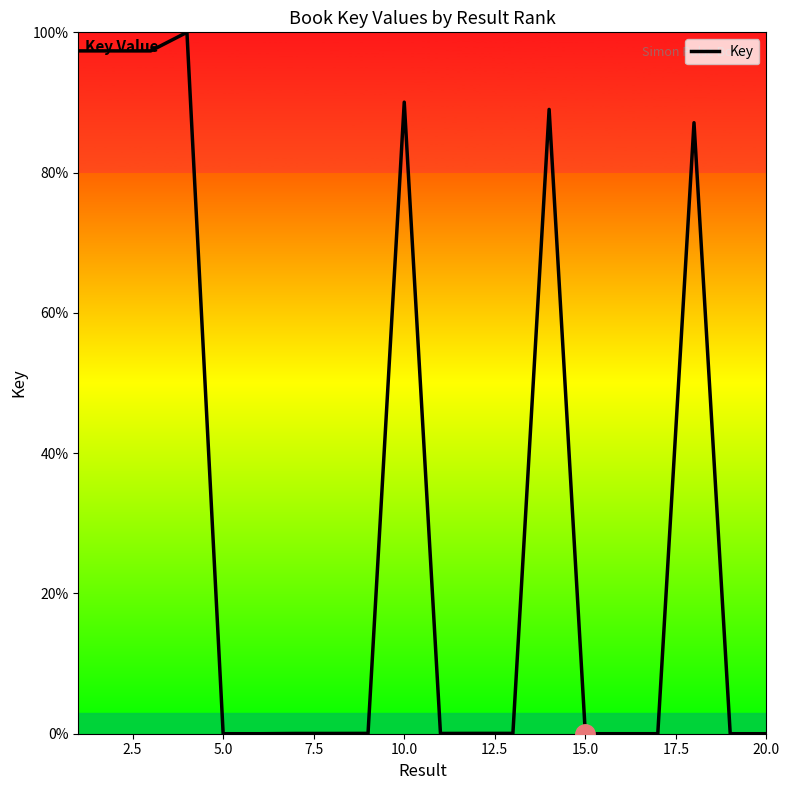

What is the difference between the maximum and minimum values?

100.0